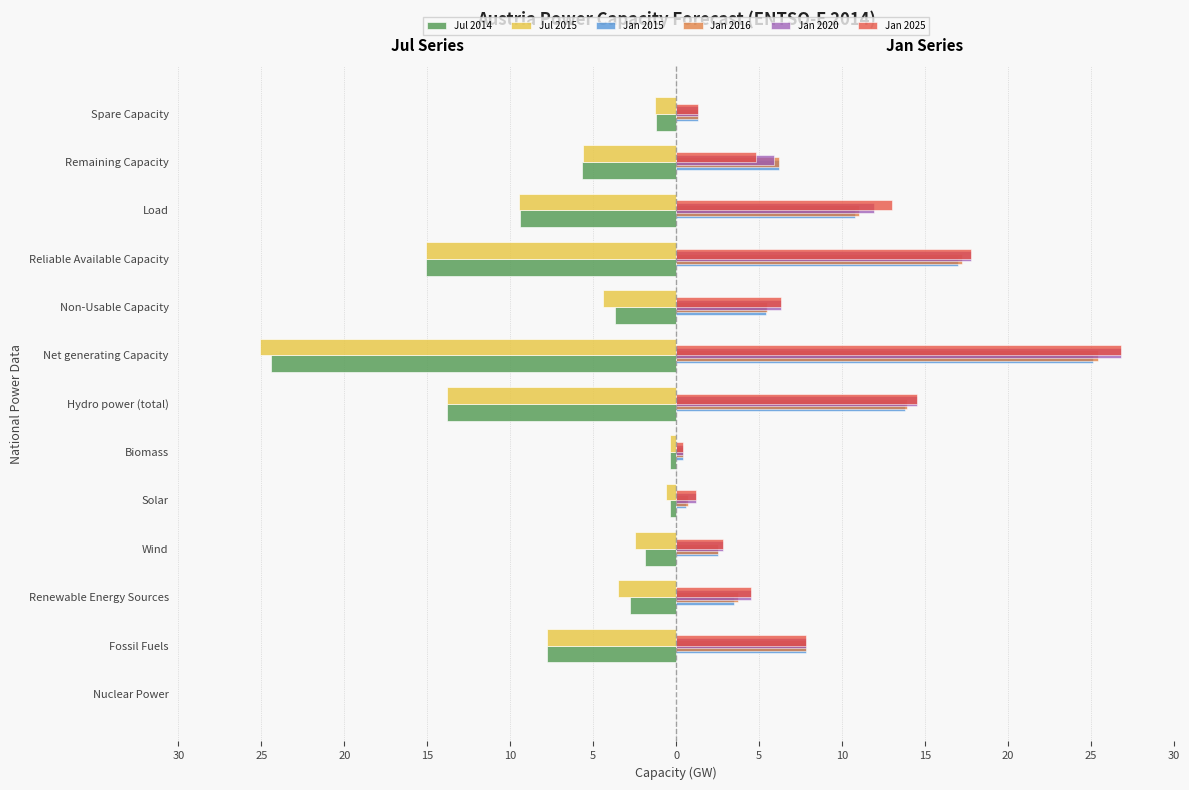

What is the maximum value for Jan 2015?

25.1